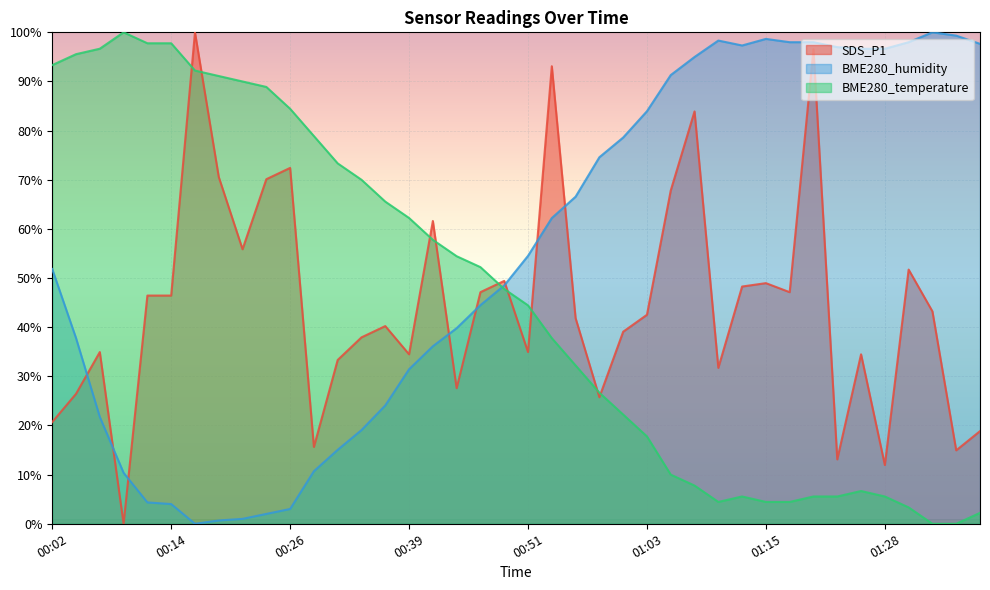

Is the value of BME280_temperature at 00:44 greater than the value of BME280_humidity at 00:12?

Yes